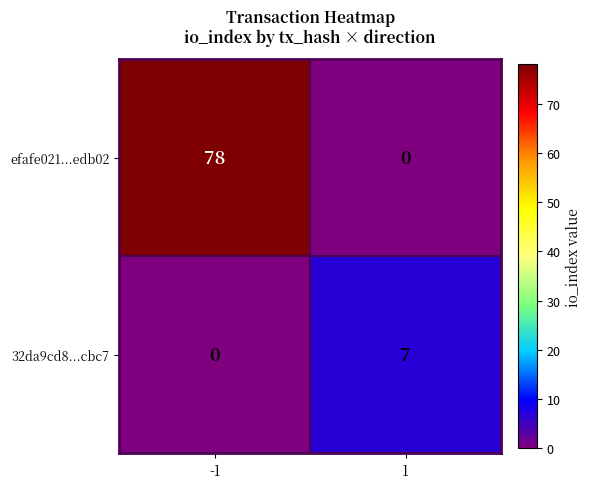

Rank the series by their maximum value, from lowest to highest.

32da9cd8...cbc7, efafe021...edb02